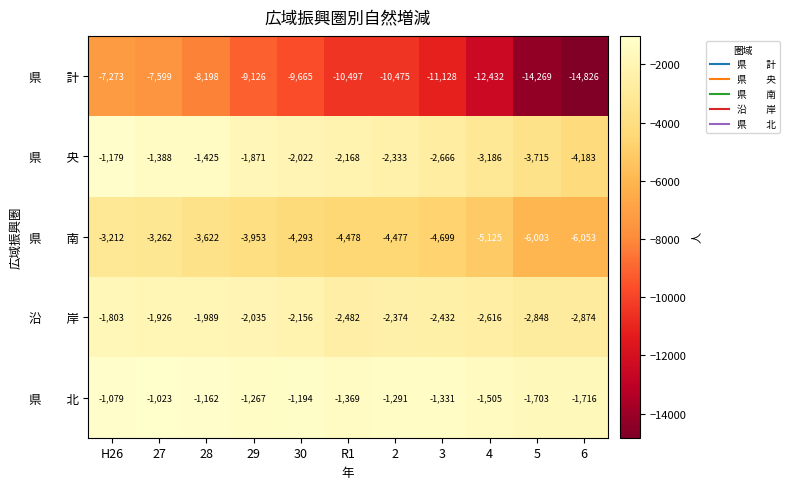

At which category is the sum across all series the highest?

H26